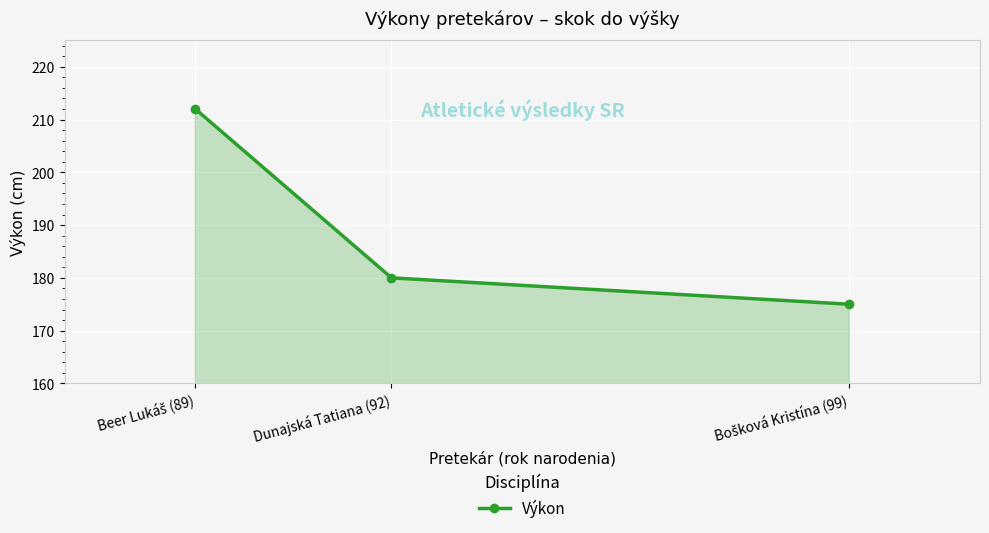

Reading right to left, transcribe all the data shown in this chart.

175	180	212